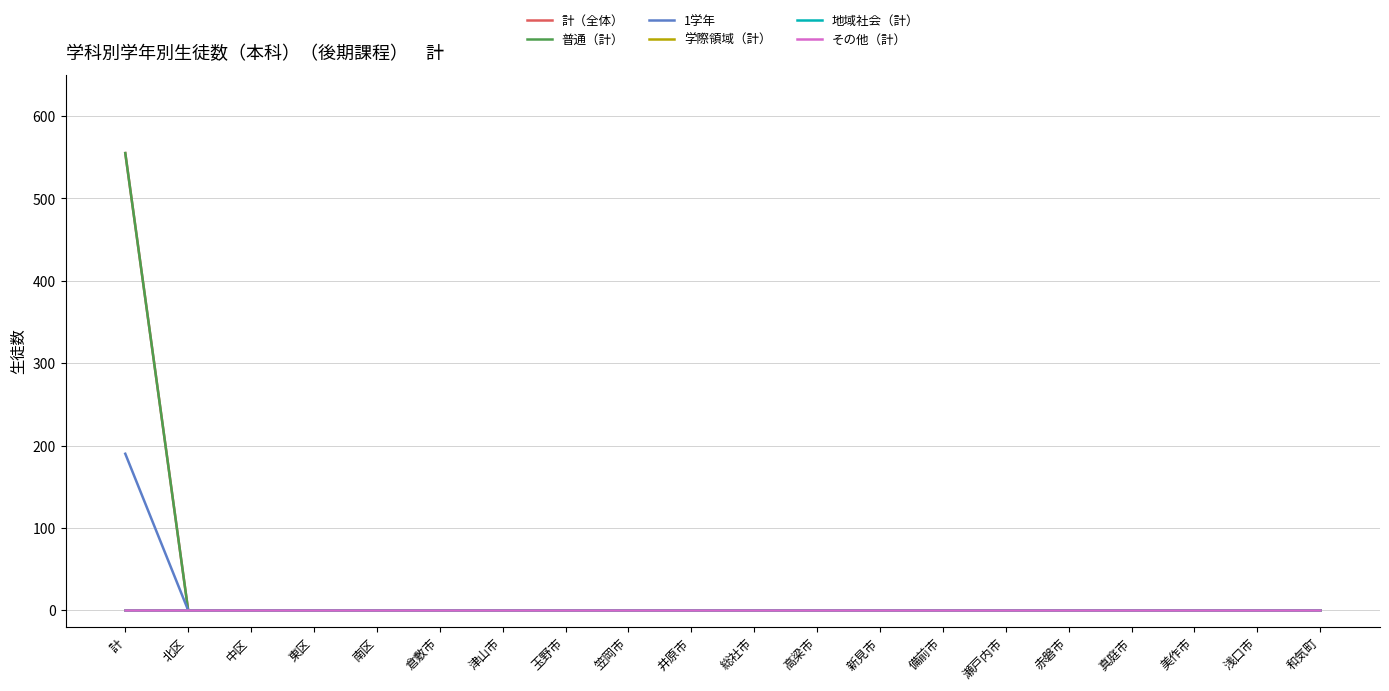

True or false: 学際領域（計） and 1学年 intersect in this chart.

False